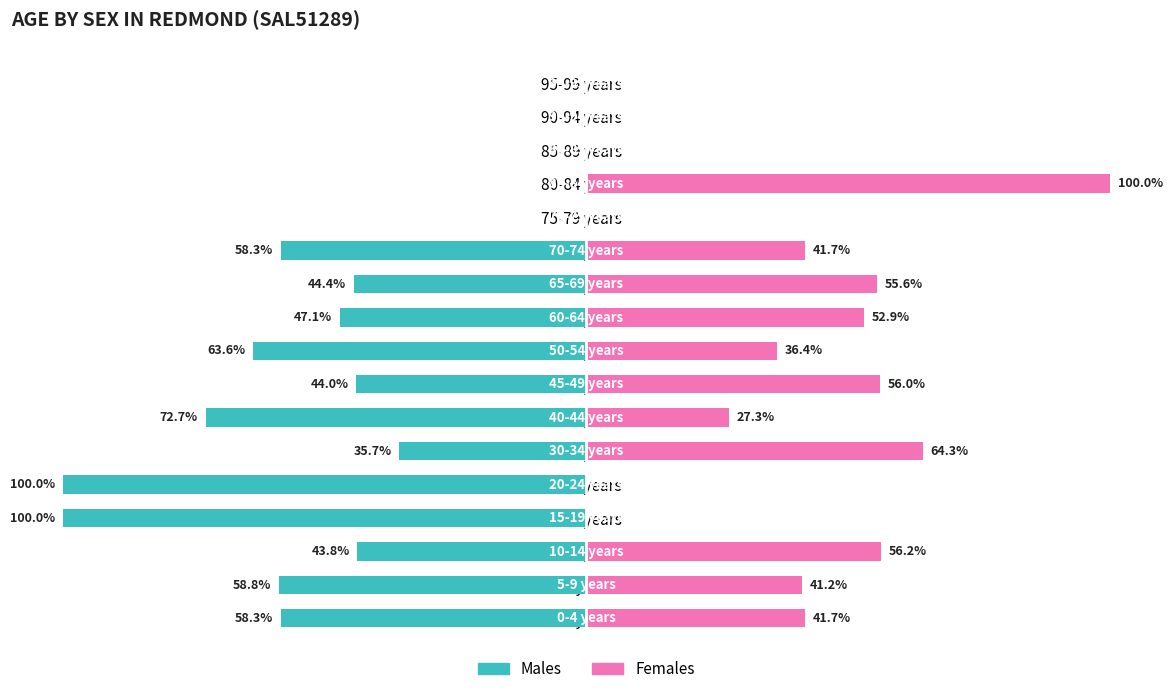

What is the difference between the second highest and second lowest values in the Females series?

64.3